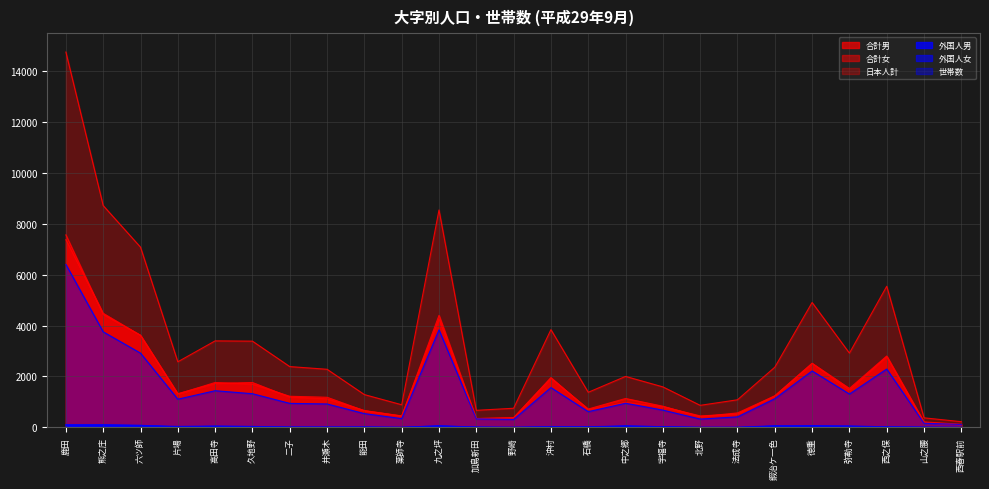

What are all the series names shown in the legend?

合計男, 合計女, 日本人計, 外国人男, 外国人女, 世帯数